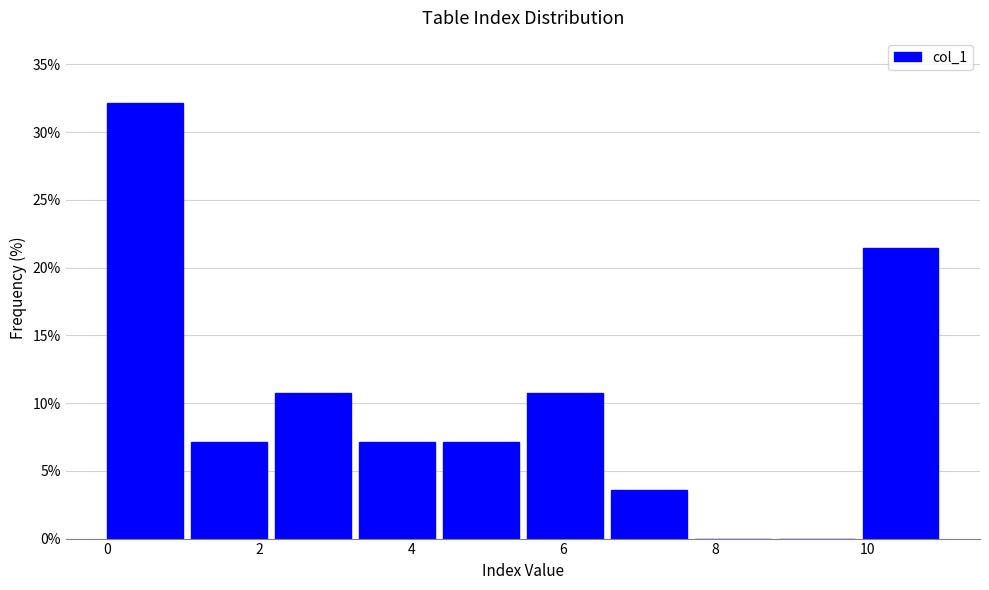

What is the height of the bar covering 5.6 to 6.6 on the x-axis? Neither the bar edges nor the heights are printed on the chart, so give them approximately, as read against the axes.

10.5